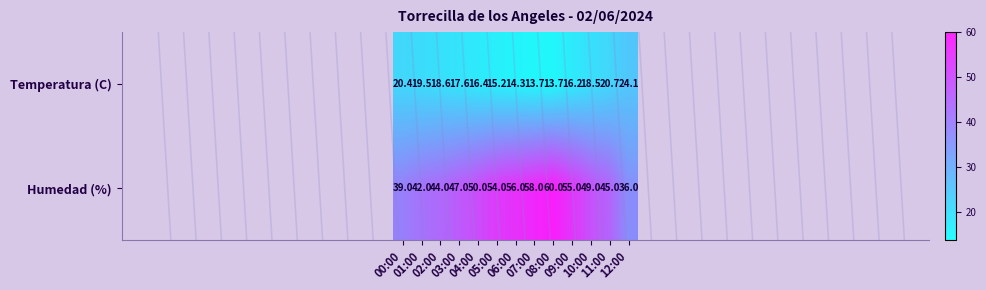

Which series has the widest spread of values?

Humedad (%)